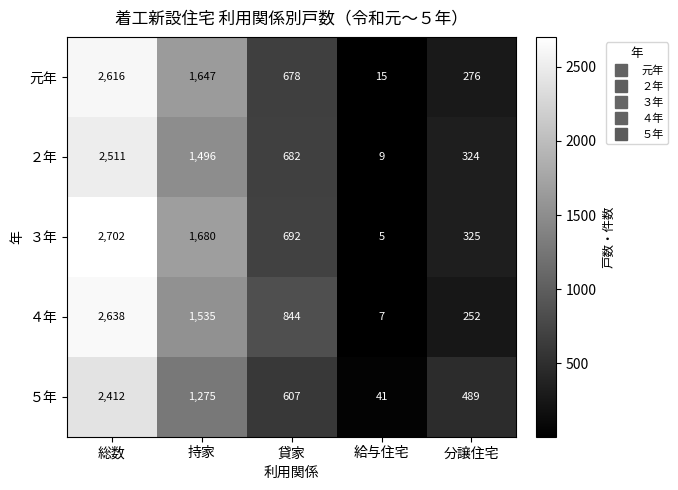

Reading left to right, what are all the values shown in this chart?

元年: 総数=2616	持家=1647	貸家=678	給与住宅=15	分譲住宅=276
２年: 総数=2511	持家=1496	貸家=682	給与住宅=9	分譲住宅=324
３年: 総数=2702	持家=1680	貸家=692	給与住宅=5	分譲住宅=325
４年: 総数=2638	持家=1535	貸家=844	給与住宅=7	分譲住宅=252
５年: 総数=2412	持家=1275	貸家=607	給与住宅=41	分譲住宅=489